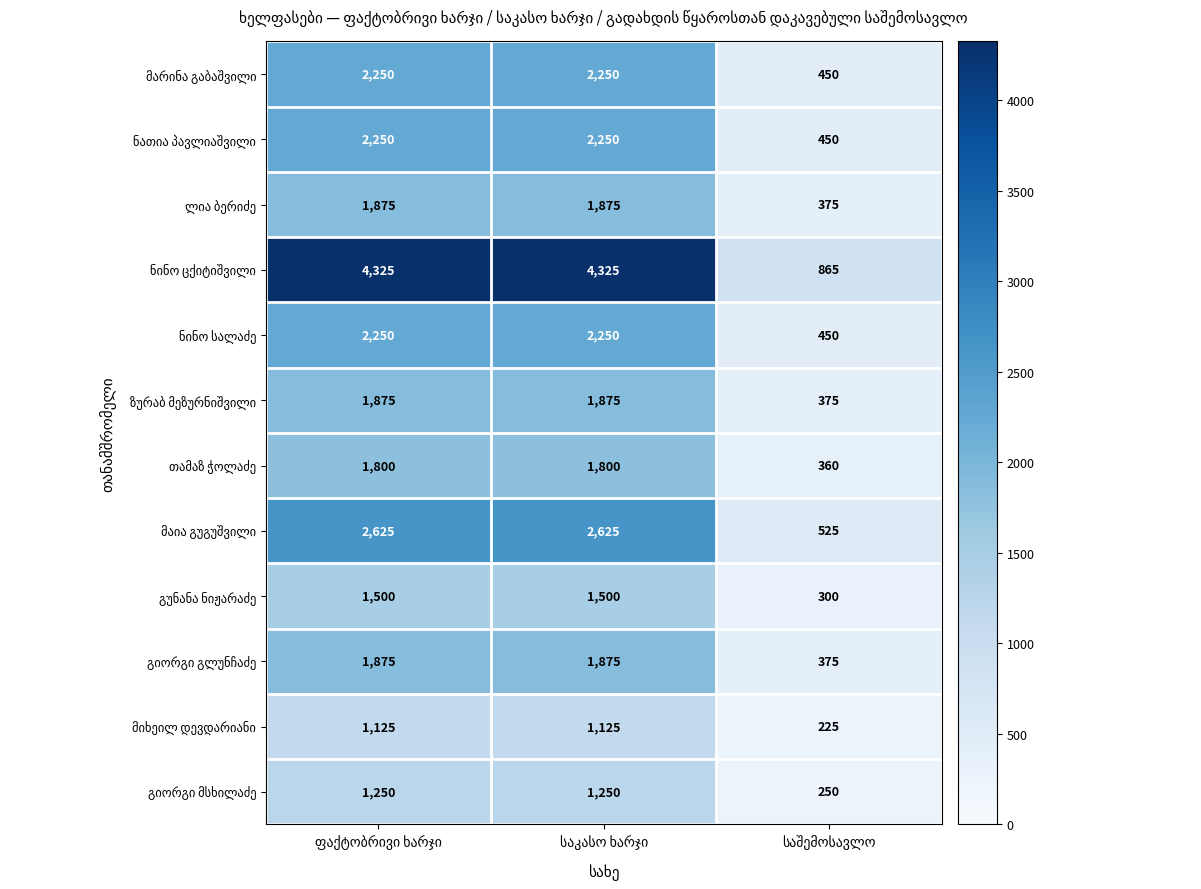

What is the greatest value displayed?

4325